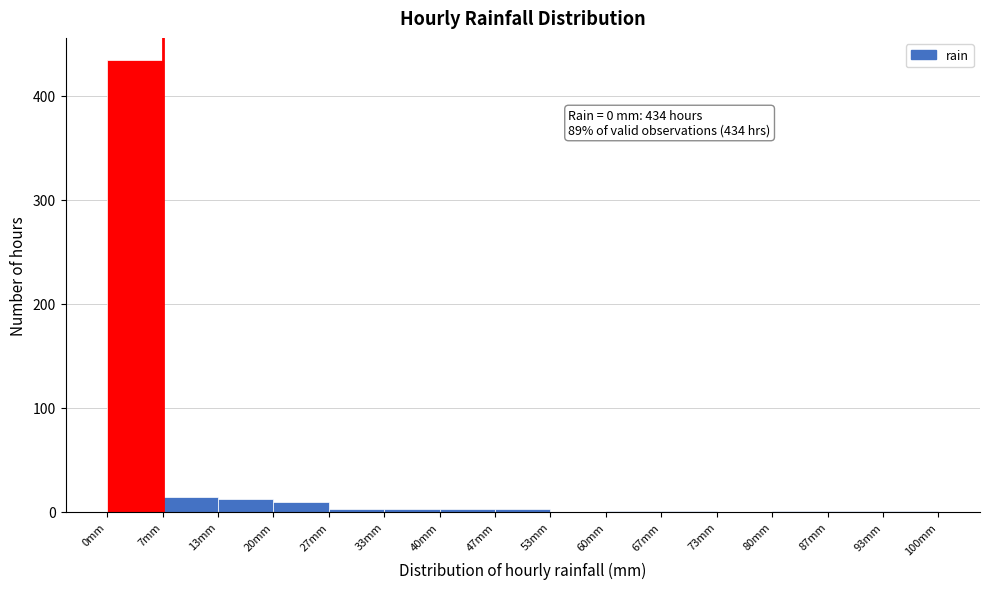

Which range on the x-axis has the tallest bar?

0 to 7